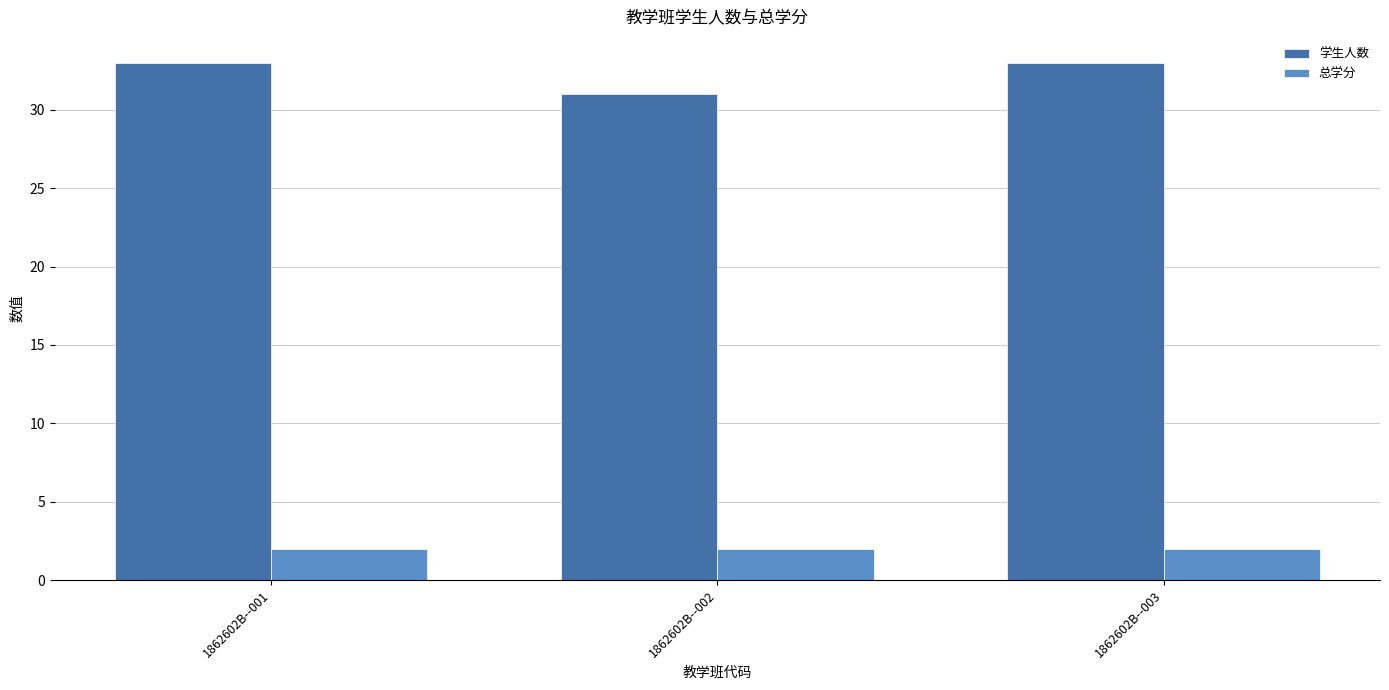

Which category has the lowest value in the 学生人数 series?

1862602B--002